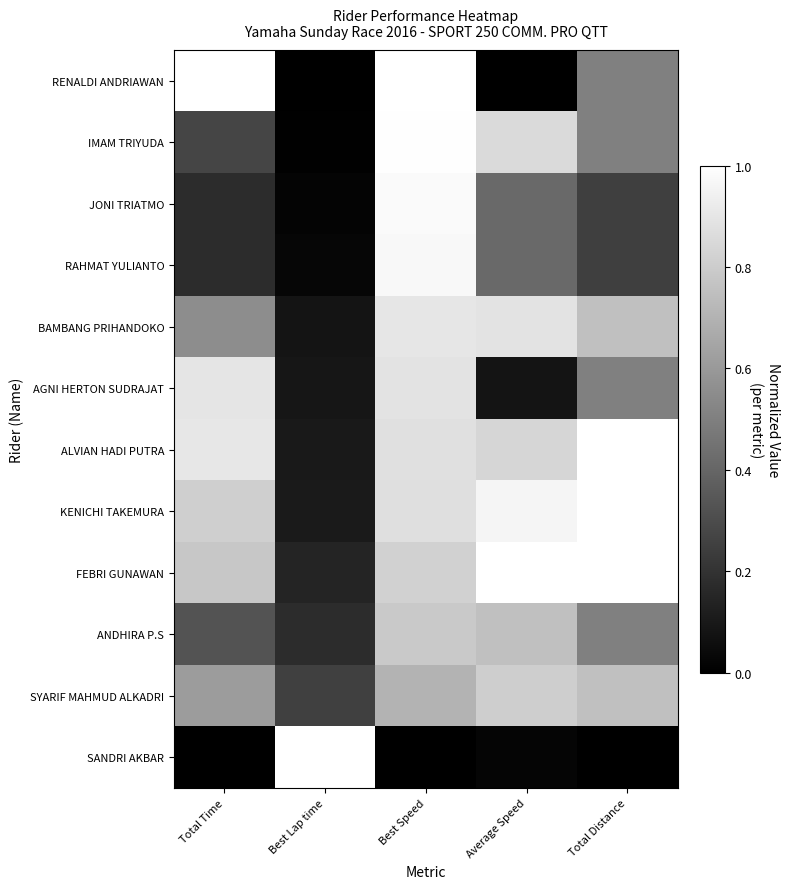

Which series has the largest range (max minus min)?

RENALDI ANDRIAWAN